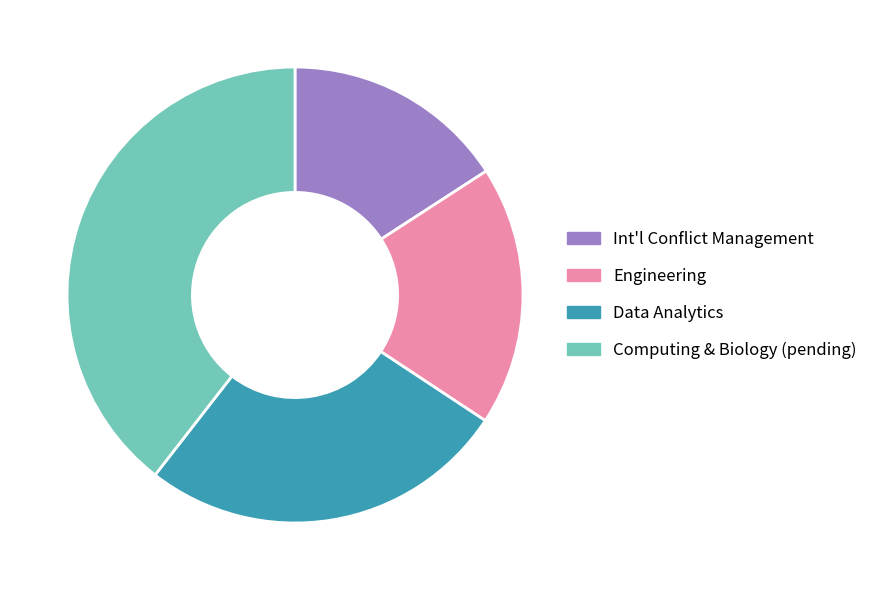

What is the largest slice in the pie chart?

Computing & Biology (pending)